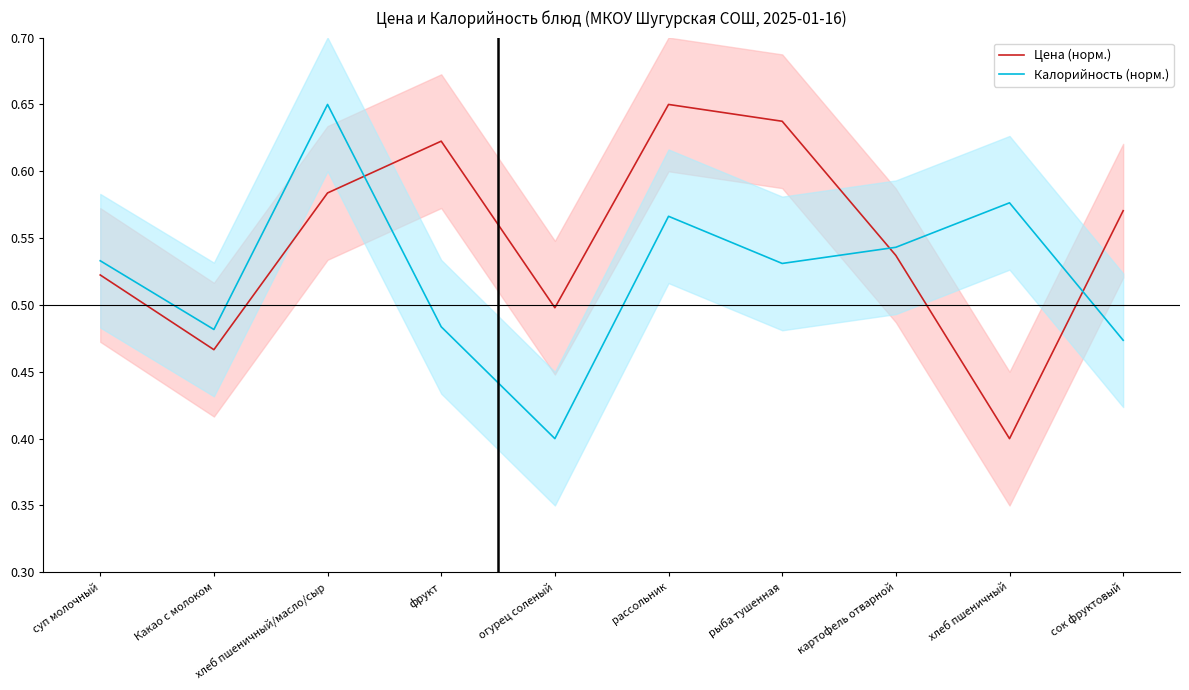

List the labels in order of Цена (норм.) value, largest first.

рассольник, рыба тушенная, фрукт, хлеб пшеничный/масло/сыр, сок фруктовый, картофель отварной, суп молочный, огурец соленый, Какао с молоком, хлеб пшеничный